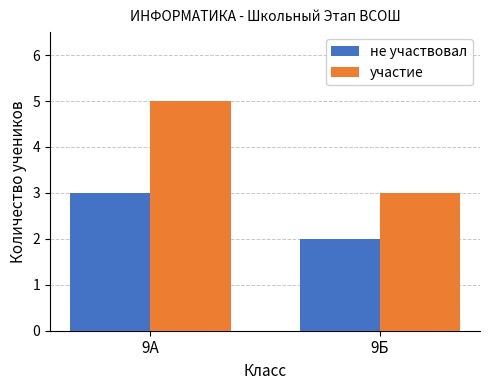

What is the minimum value shown in the chart?

2